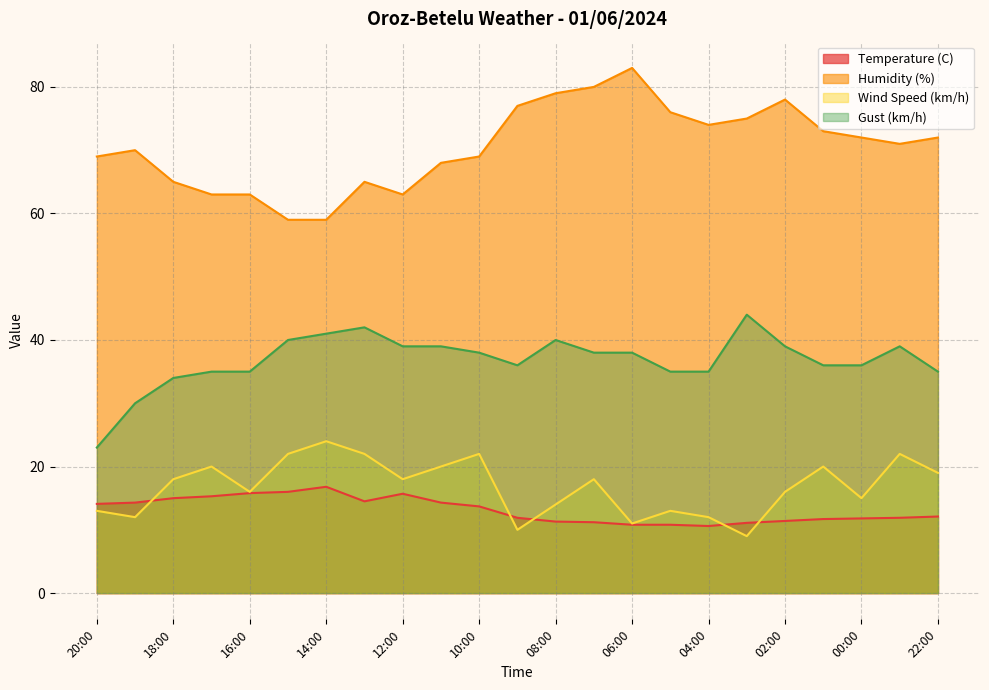

True or false: Humidity (%) and Wind Speed (km/h) intersect in this chart.

False